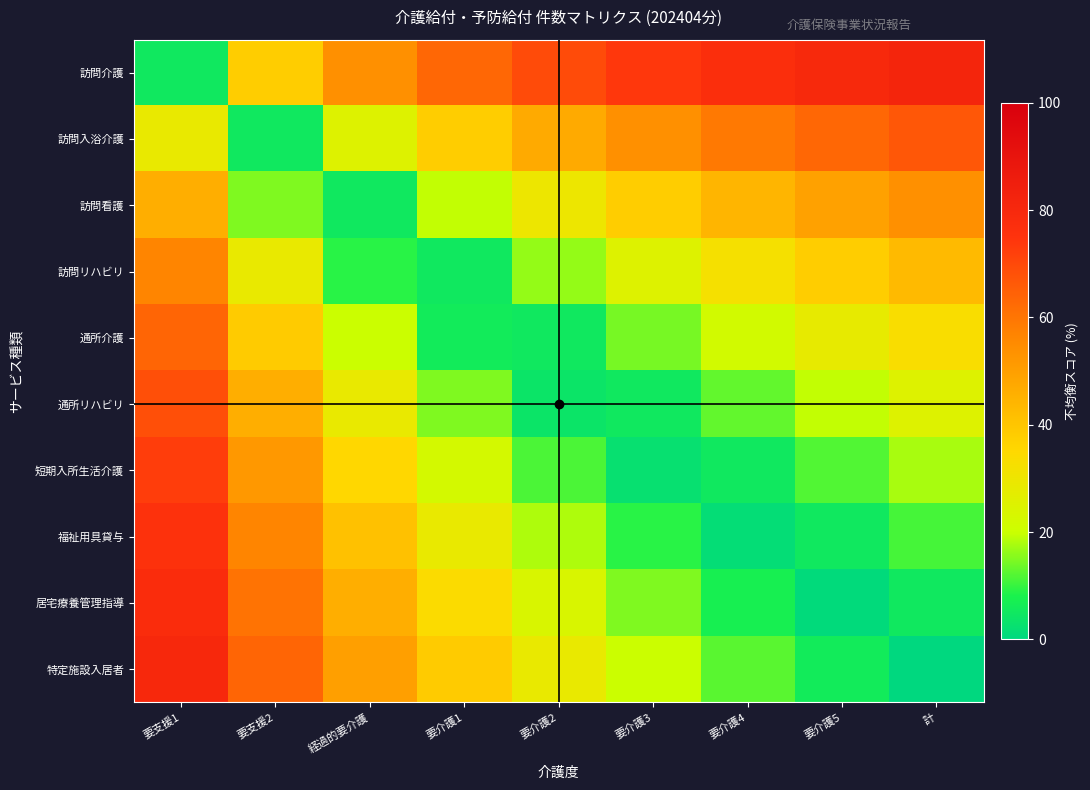

Reading left to right, transcribe all the data shown in this chart.

訪問介護: 要支援1=5.3	要支援2=37.9	経過的要介護=53.8	要介護1=63.3	要介護2=69.5	要介護3=73.9	要介護4=77.2	要介護5=79.8	計=81.8
訪問入浴介護: 要支援1=28.6	要支援2=5.3	経過的要介護=25.0	要介護1=37.9	要介護2=47.1	要介護3=53.8	要介護4=59.1	要介護5=63.3	計=66.7
訪問看護: 要支援1=45.9	要支援2=14.9	経過的要介護=5.3	要介護1=19.4	要介護2=29.9	要介護3=37.9	要介護4=44.3	要介護5=49.5	計=53.8
訪問リハビリ: 要支援1=56.5	要支援2=28.6	経過的要介護=9.1	要介護1=5.3	要介護2=16.3	要介護3=25.0	要介護4=32.1	要介護5=37.9	計=42.9
通所介護: 要支援1=63.6	要支援2=38.5	経過的要介護=20.0	要介護1=5.9	要介護2=5.3	要介護3=14.3	要介護4=21.7	要介護5=28.0	計=33.3
通所リハビリ: 要支援1=68.7	要支援2=45.9	経過的要介護=28.6	要介護1=14.9	要介護2=3.8	要介護3=5.3	要介護4=12.9	要介護5=19.4	計=25.0
短期入所生活介護: 要支援1=72.6	要支援2=51.8	経過的要介護=35.5	要介護1=22.3	要介護2=11.5	要介護3=2.4	要介護4=5.3	要介護5=11.9	計=17.6
福祉用具貸与: 要支援1=75.6	要支援2=56.5	経過的要介護=41.2	要介護1=28.6	要介護2=18.0	要介護3=9.1	要介護4=1.4	要介護5=5.3	計=11.1
居宅療養管理指導: 要支援1=78.0	要支援2=60.4	経過的要介護=45.9	要介護1=33.9	要介護2=23.7	要介護3=14.9	要介護4=7.3	要介護5=0.6	計=5.3
特定施設入居者: 要支援1=80.0	要支援2=63.6	経過的要介護=50.0	要介護1=38.5	要介護2=28.6	要介護3=20.0	要介護4=12.5	要介護5=5.9	計=0.0